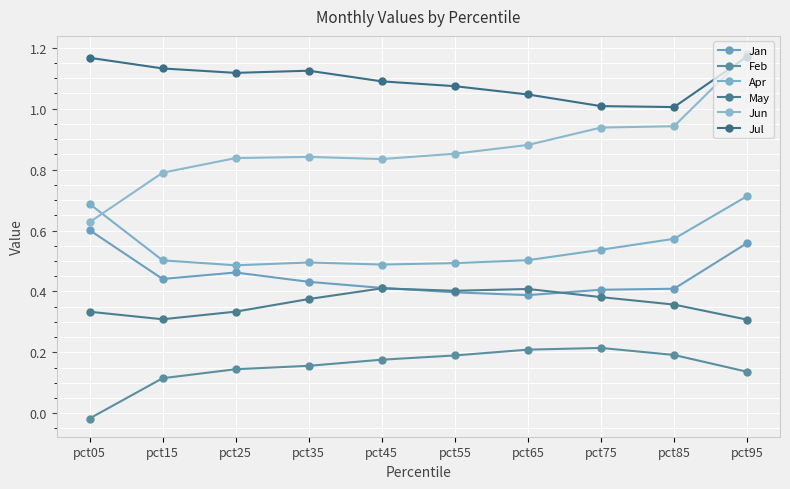

How many data points does each series have?

10